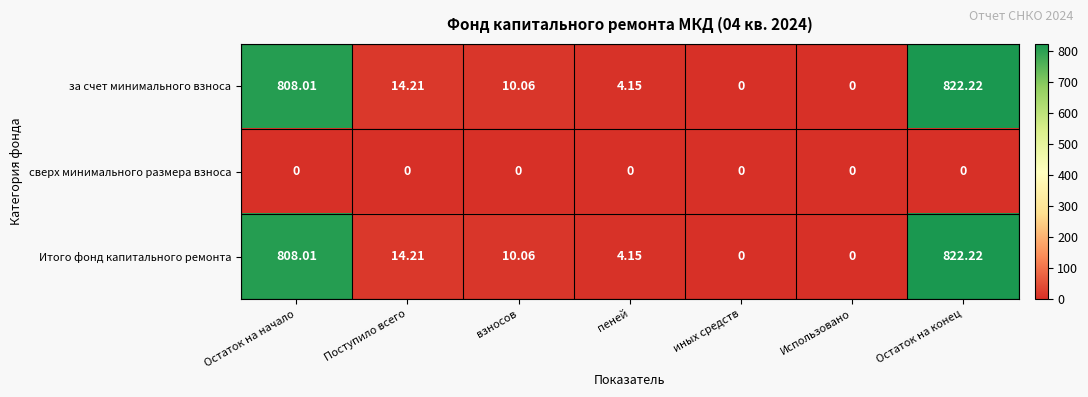

What is the greatest value displayed?

822.2